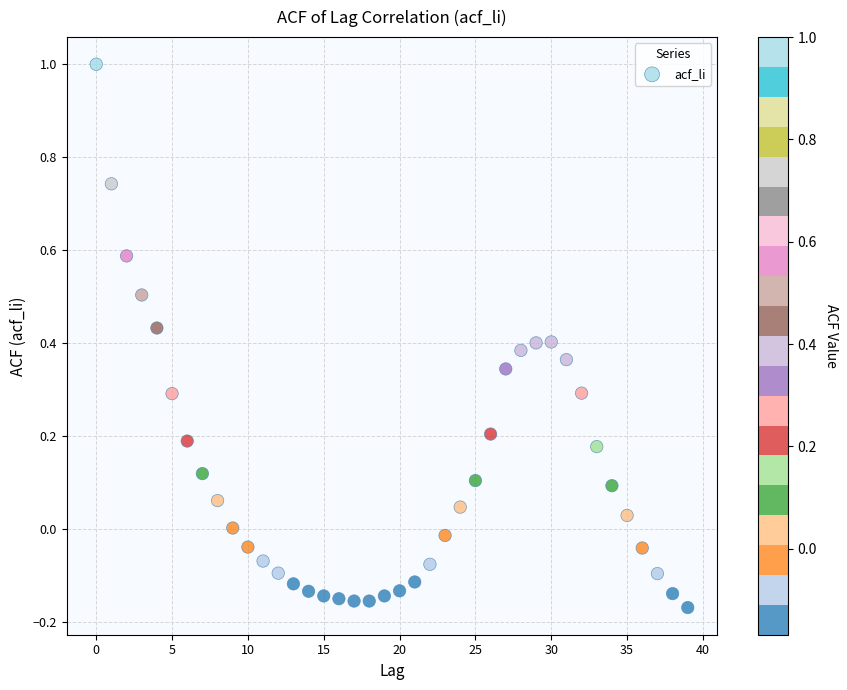

What is the range of Y values (max minus min)?

1.2